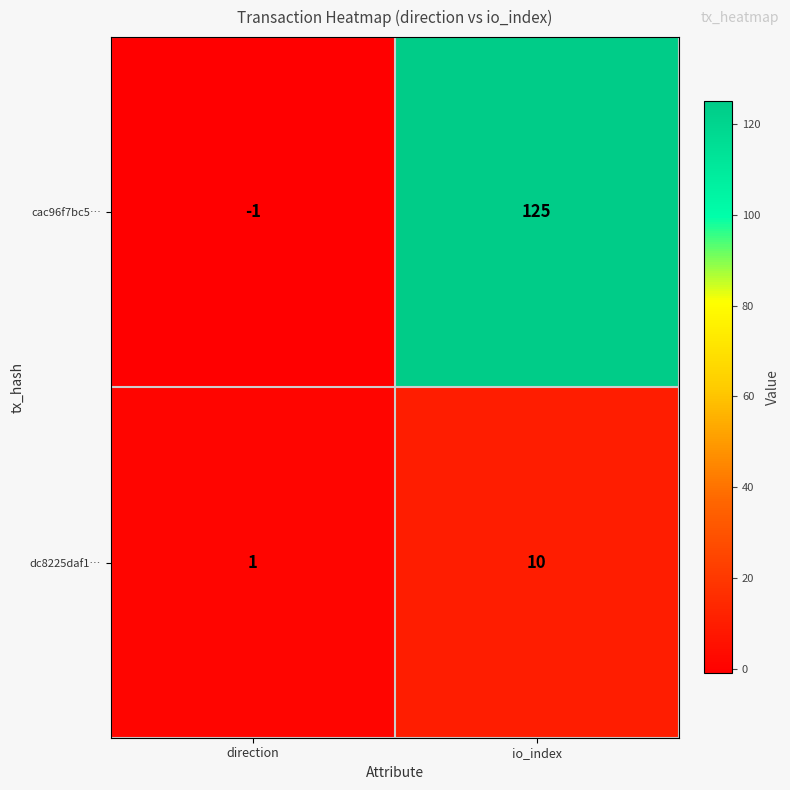

What is the average value of the cac96f7bc5… series?

62